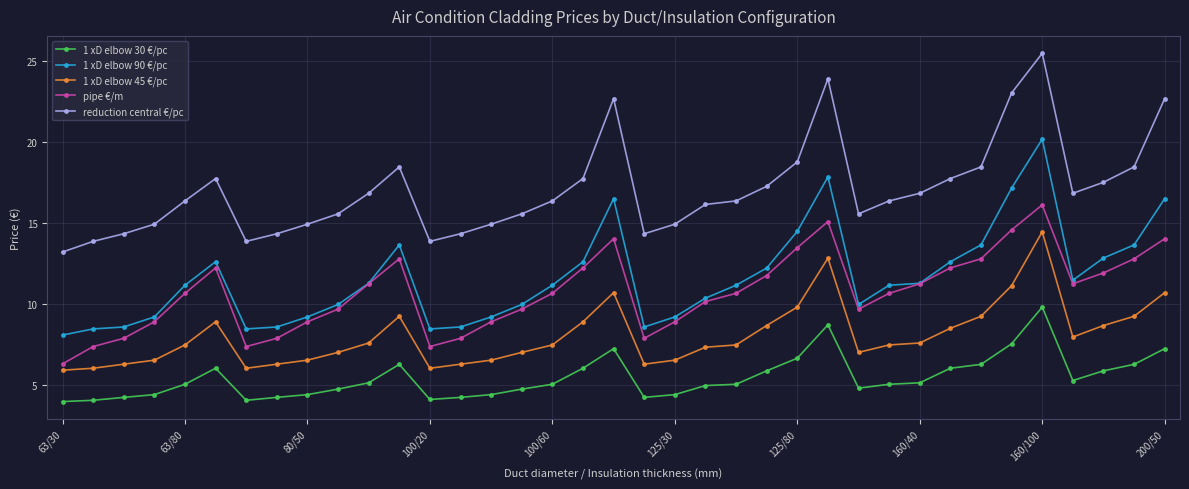

Which series has the largest total across all categories?

reduction central €/pc